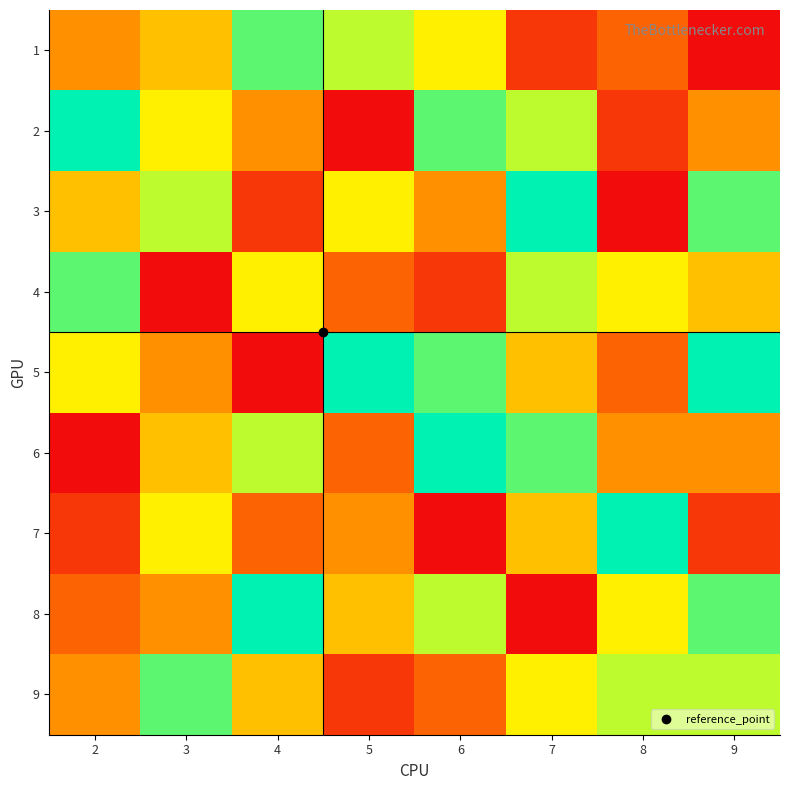

How many distinct data groups are displayed?

9